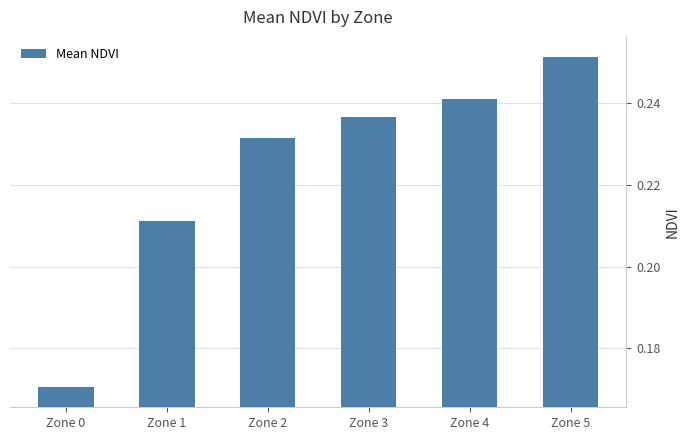

Between Zone 4 and Zone 3, which is larger?

Zone 4